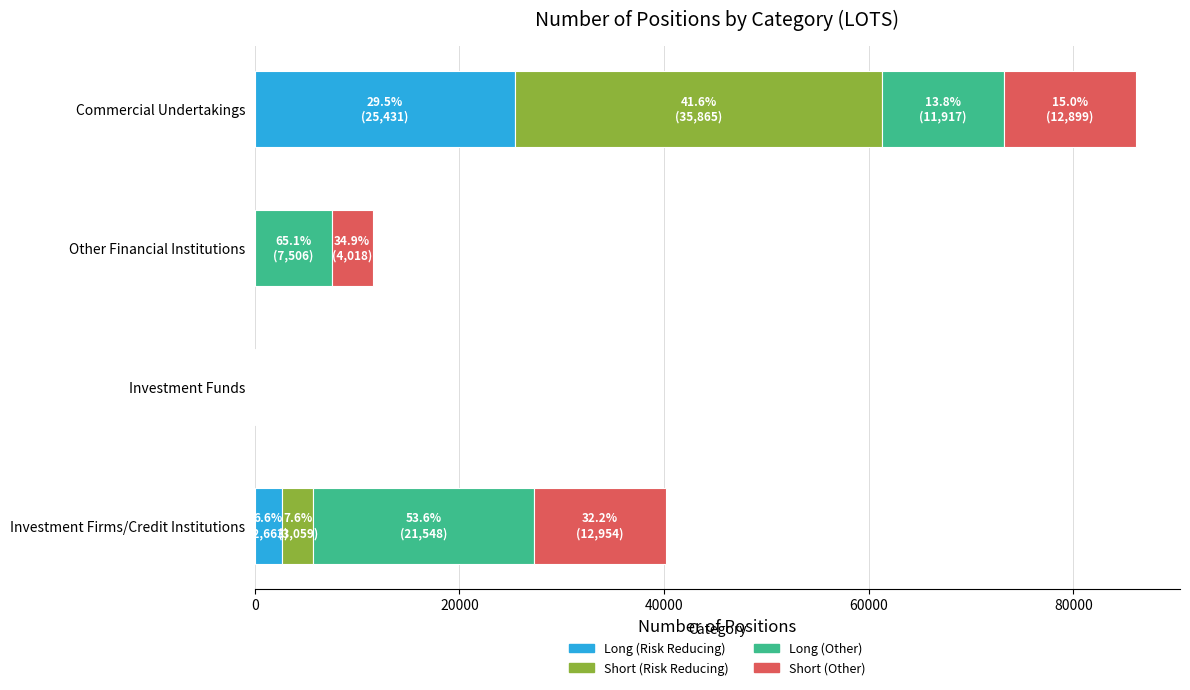

Is it true that Long (Risk Reducing) equals 2663.0 at Investment Firms/Credit Institutions?

True